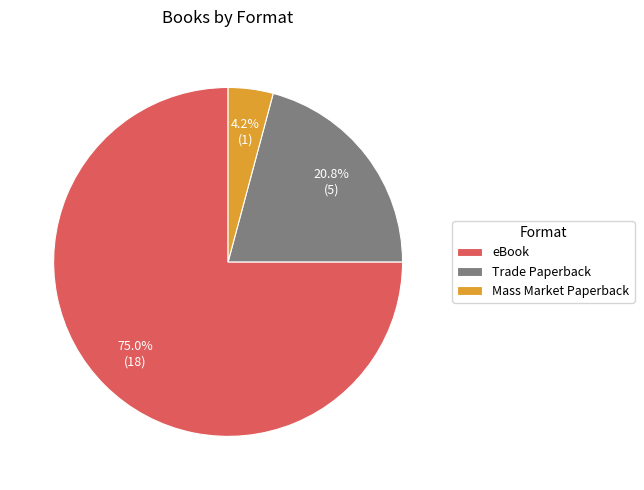

To the nearest percent, what is the combined percentage of eBook and Mass Market Paperback?

79%